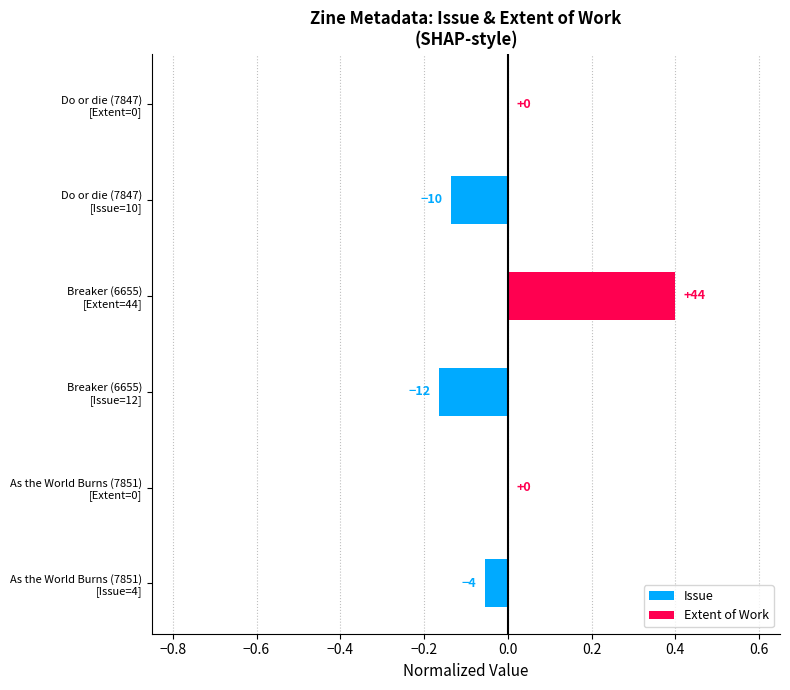

What are all the series names shown in the legend?

Issue, Extent of Work